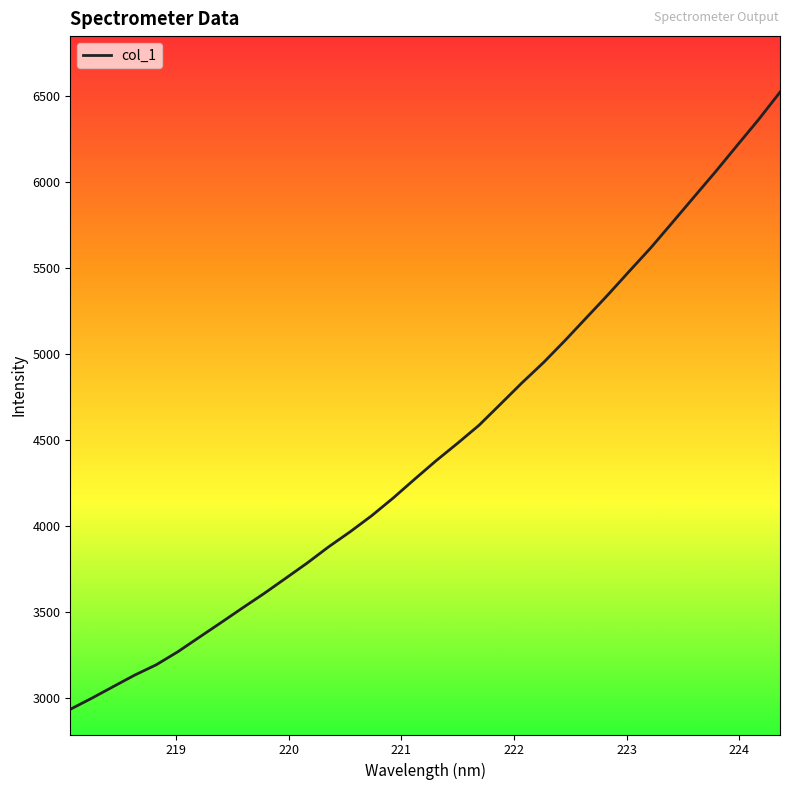

Does the chart have visible grid lines?

No